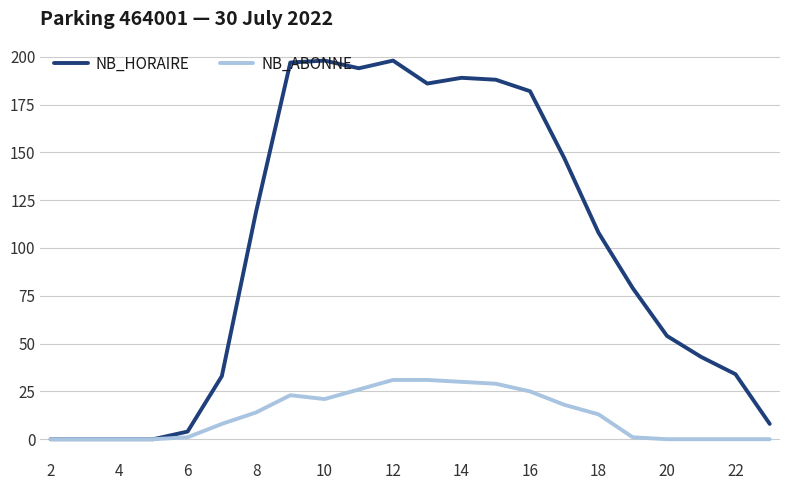

Which series has the widest spread of values?

NB_HORAIRE